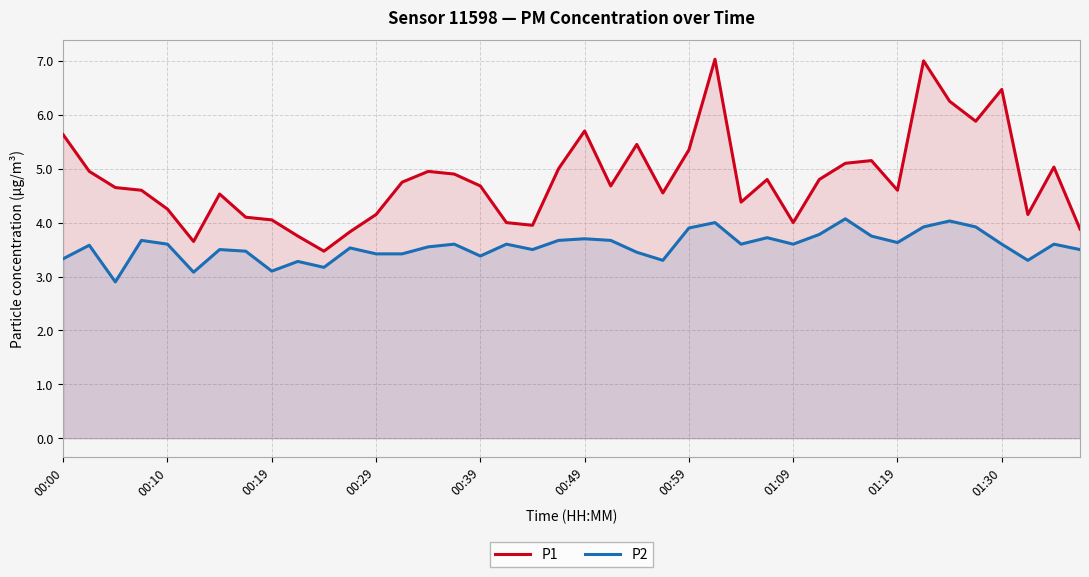

Which series has the widest spread of values?

P1